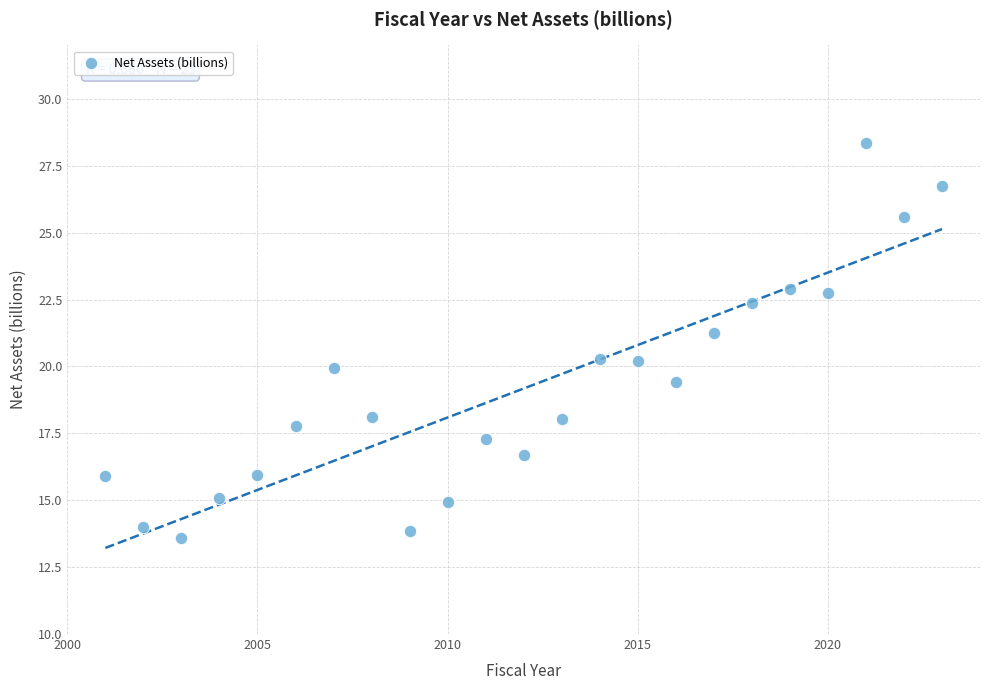

What is the range of Y values (max minus min)?

14.8